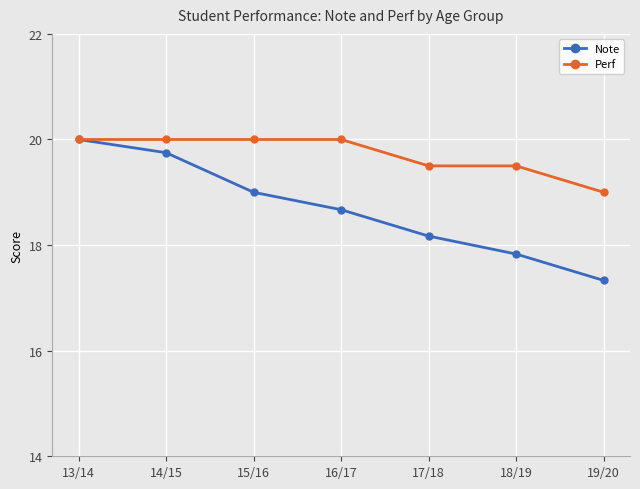

What is the label of the 4th point from the left?

16/17